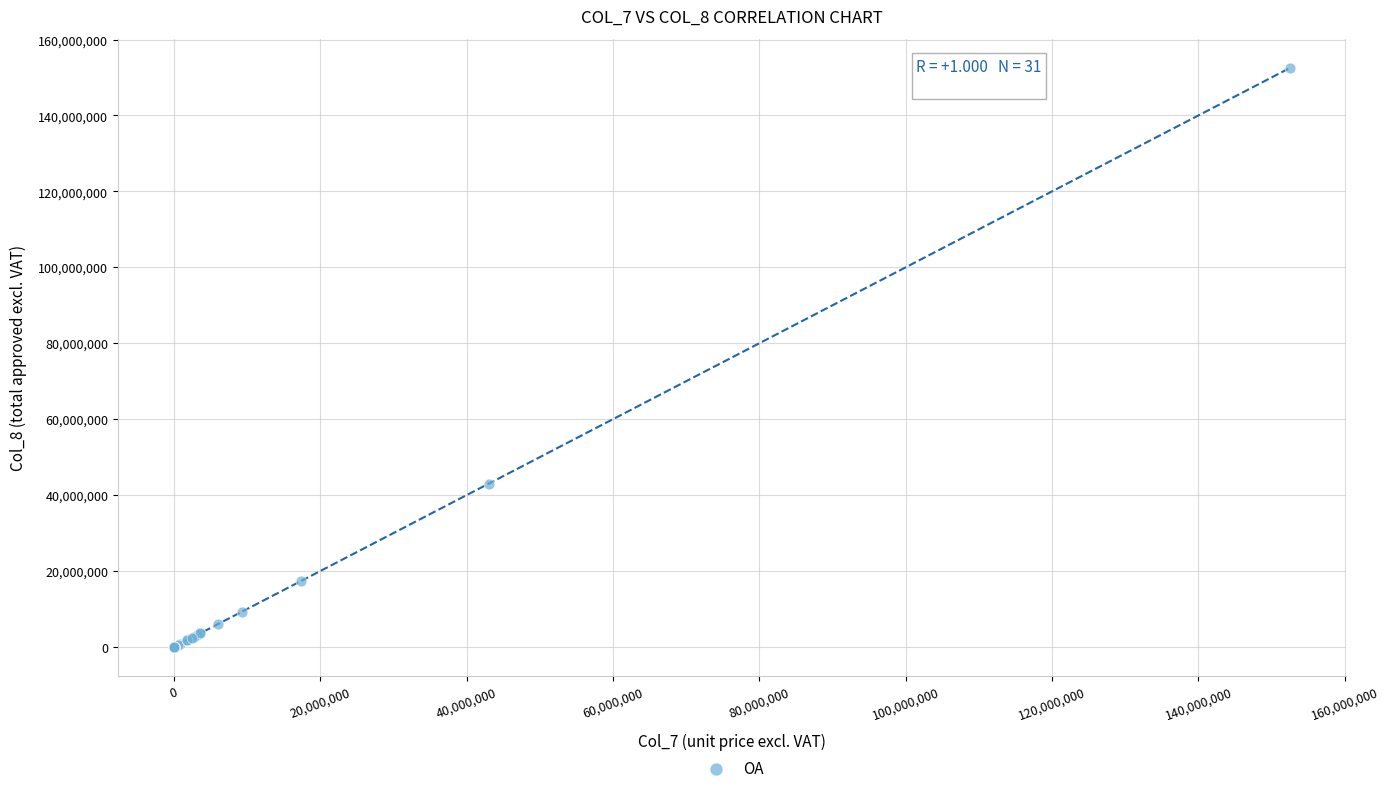

What Y value in the scatter plot is closest to 76272917?

43000000.0